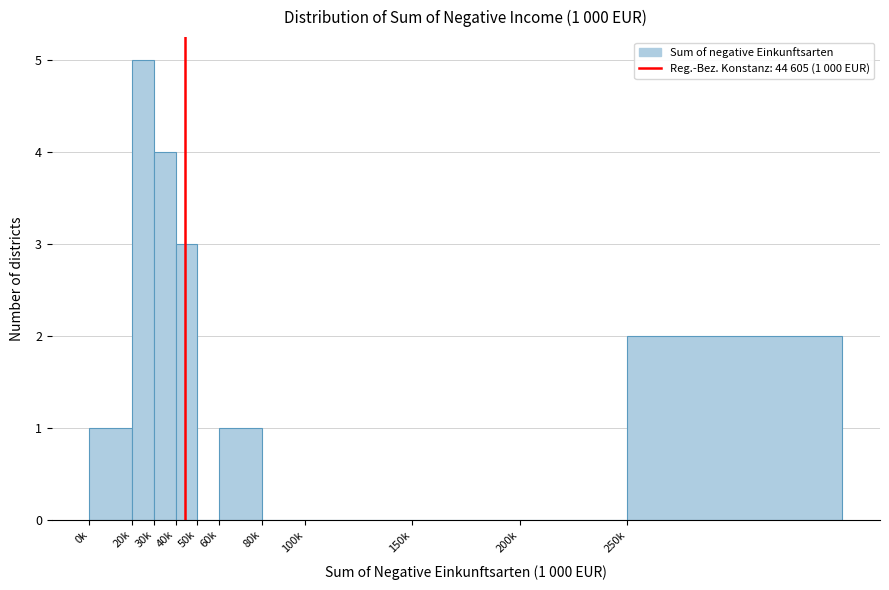

Reading right to left, list all the values displayed in this chart.

250k=2	200k=0	150k=0	100k=0	80k=0	60k=1	50k=0	40k=3	30k=4	20k=5	0k=1